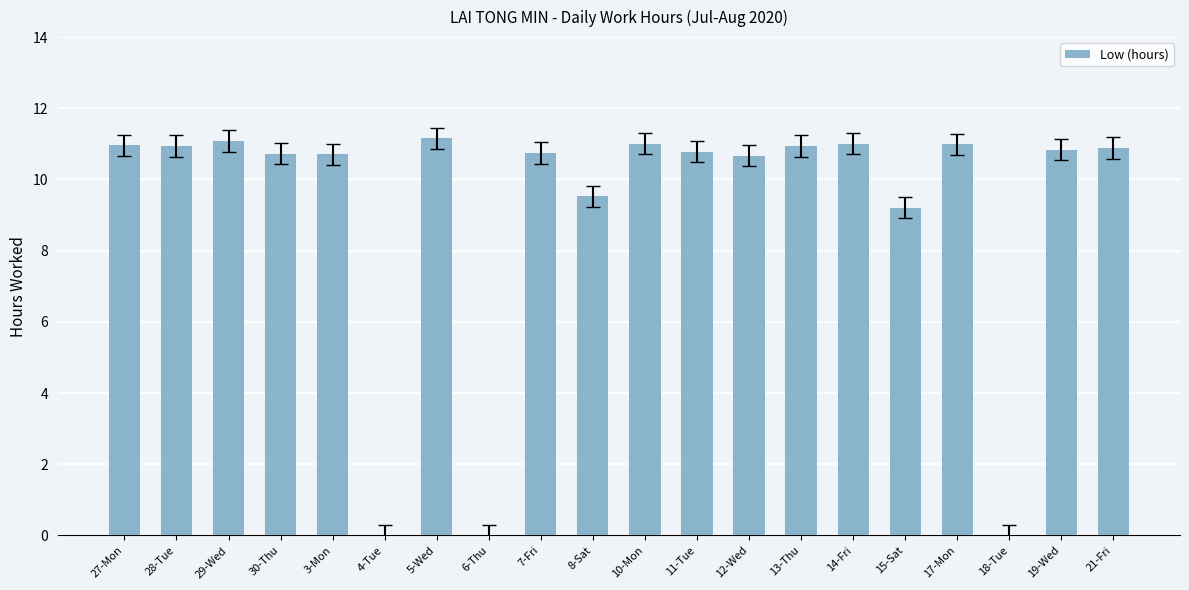

Between 21-Fri and 6-Thu, which is larger?

21-Fri